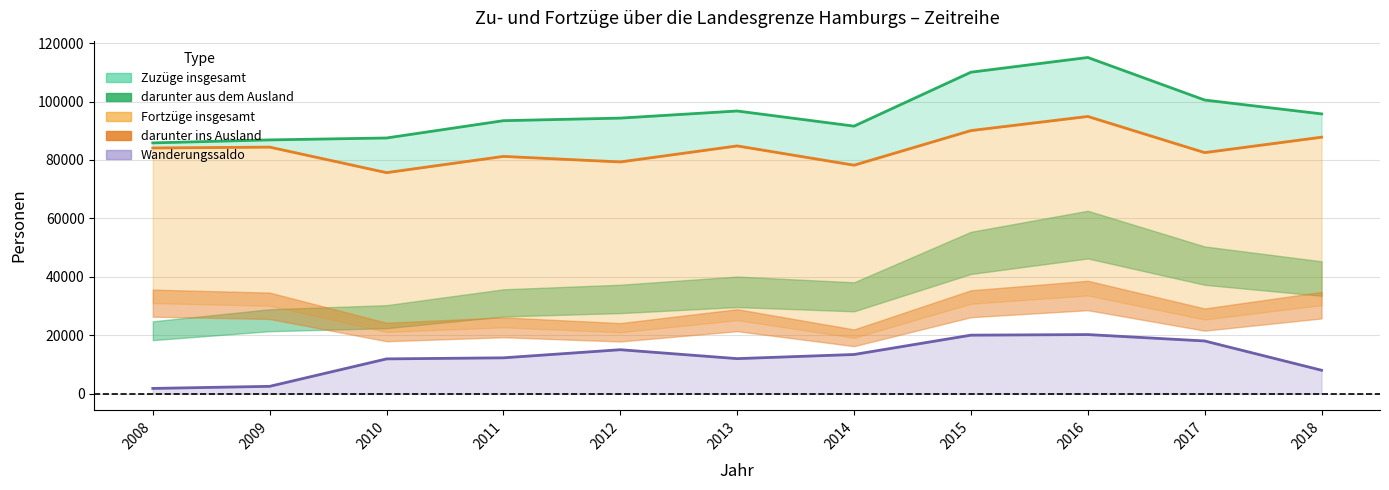

Which category has the highest value across all series?

2016